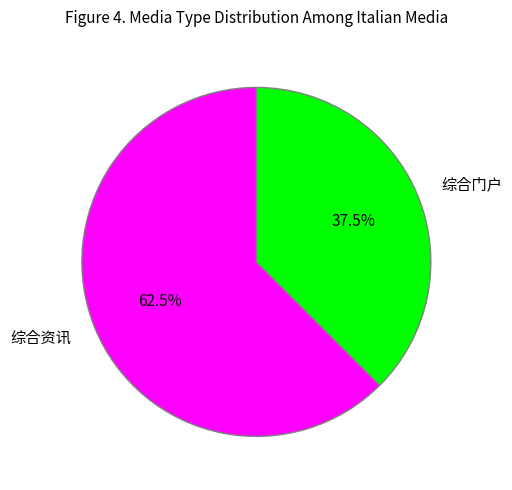

Count the number of slices in the pie.

2